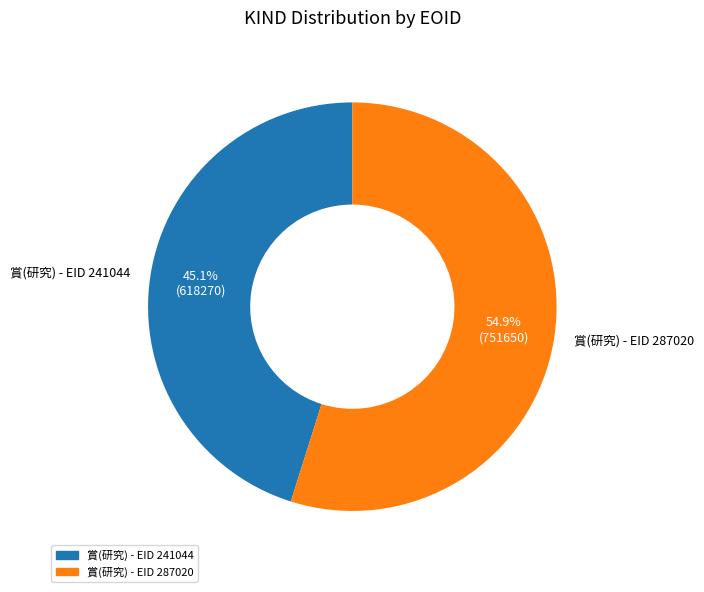

Is it true that 賞(研究) - EID 287020 is 55% of the pie?

True